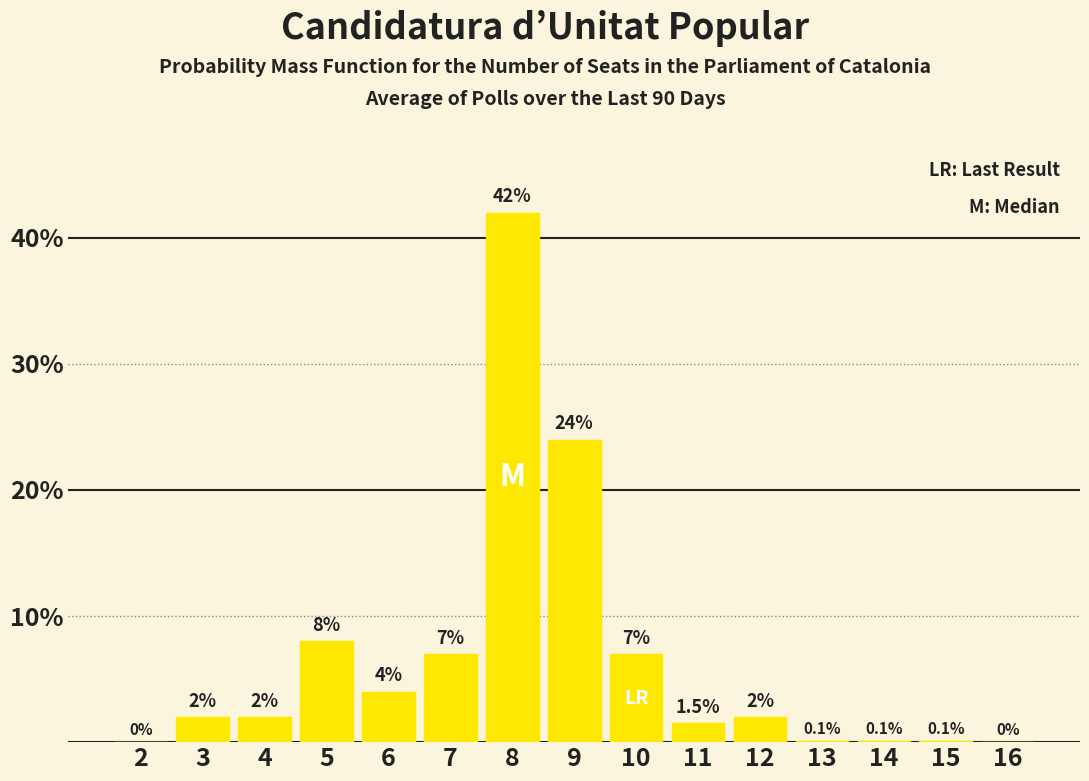

What is the sum of the values at 3 and 8?

44.0